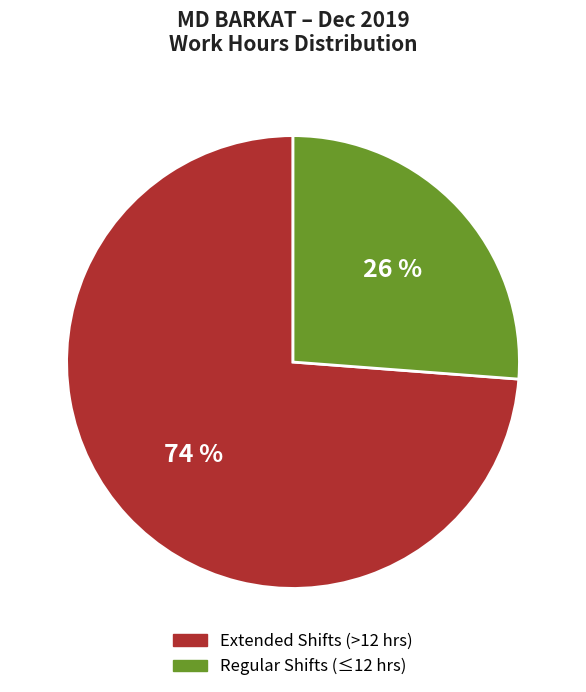

Does any single category account for the majority?

Yes